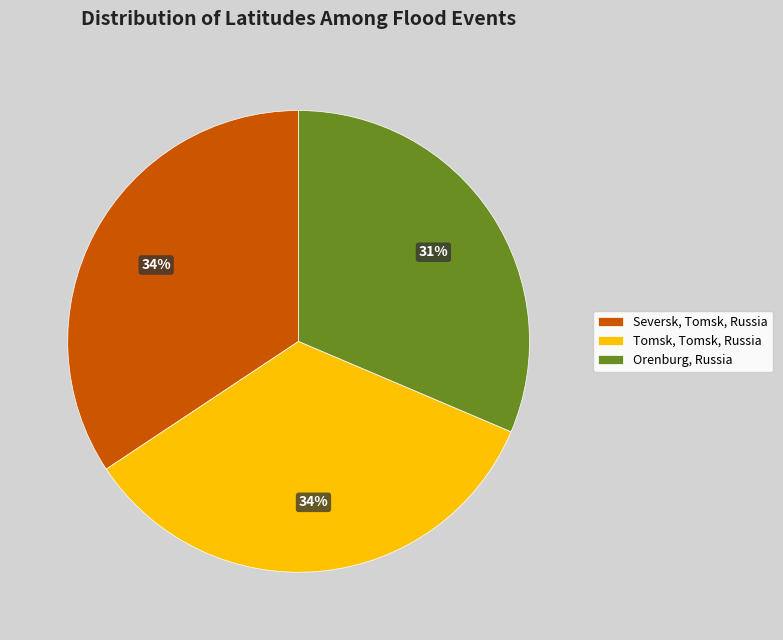

How many slices are in this pie chart?

3